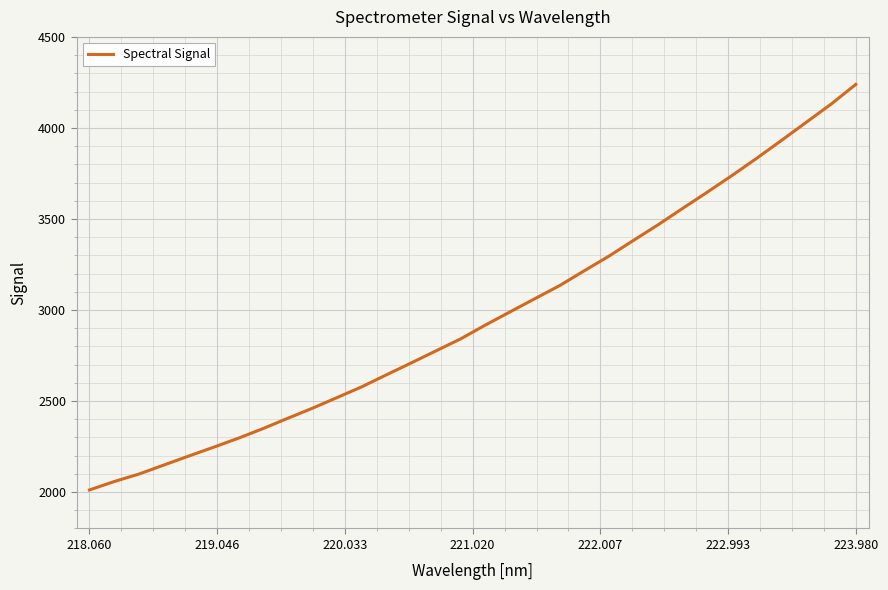

What is the minimum value shown in the chart?

2011.5